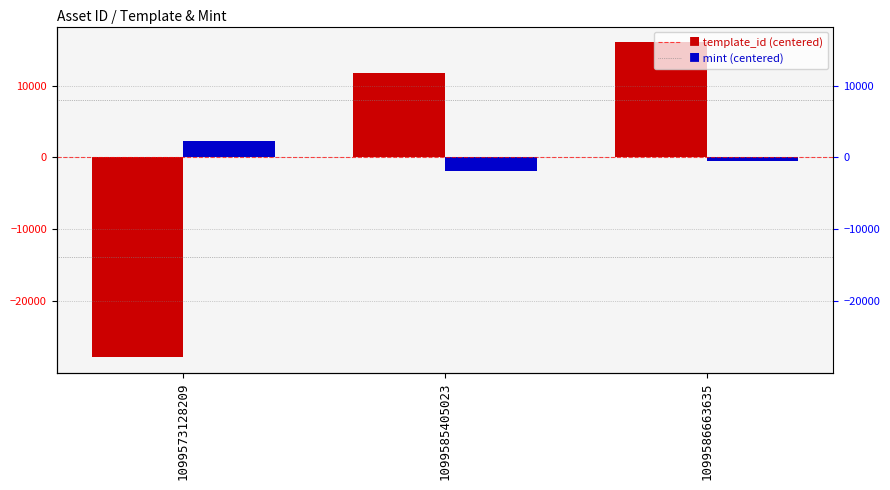

Reading left to right, transcribe all the data shown in this chart.

template_id: -27804.0	11765.0	16039.0
mint: 2299.3	-1825.7	-473.7